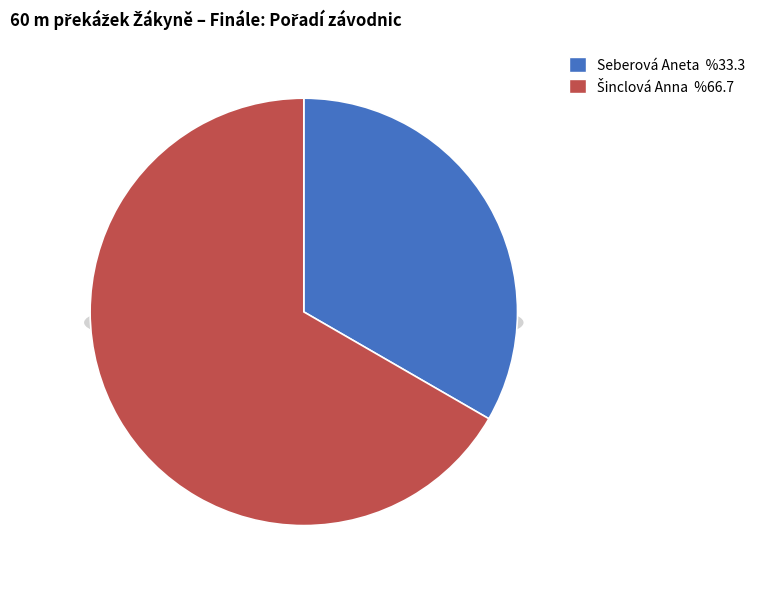

To the nearest percent, what is the difference between the Šinclová Anna and Seberová Aneta slice percentages?

33%